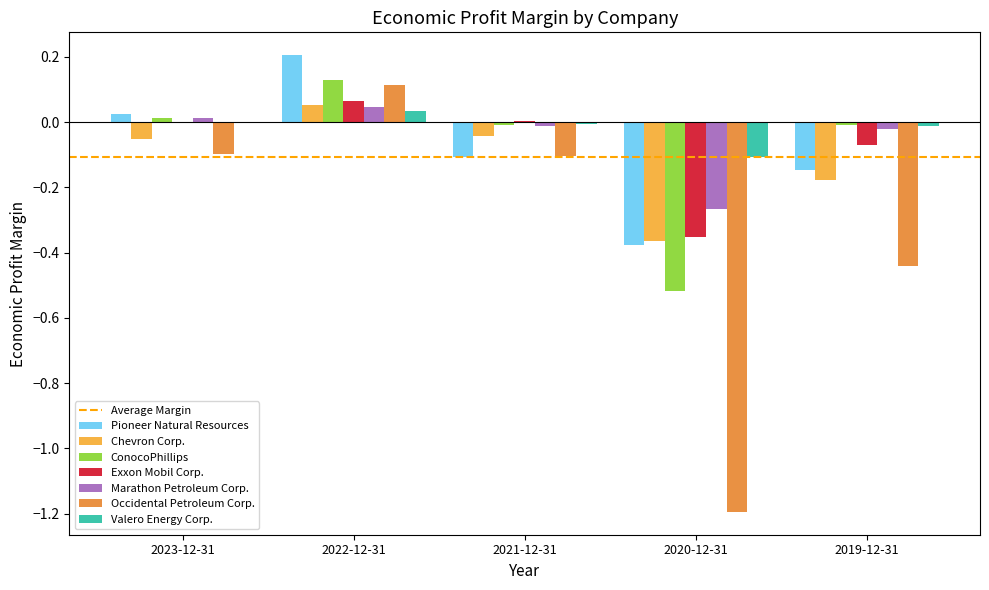

Between 2023-12-31 and 2019-12-31, which series saw the biggest shift?

Occidental Petroleum Corp.